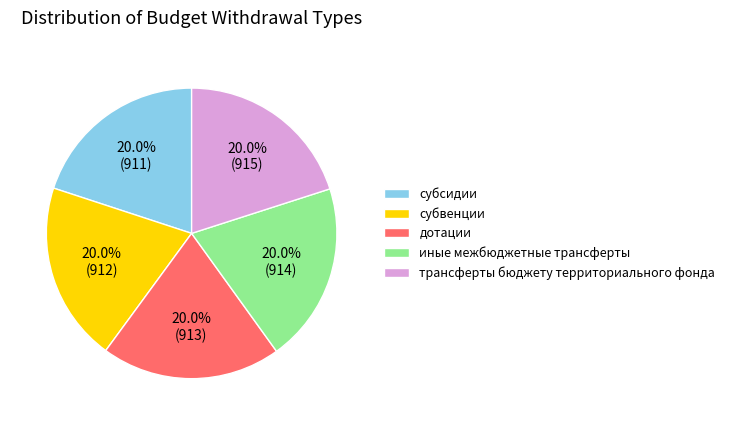

What percentage is NOT represented by дотации?

80.0%